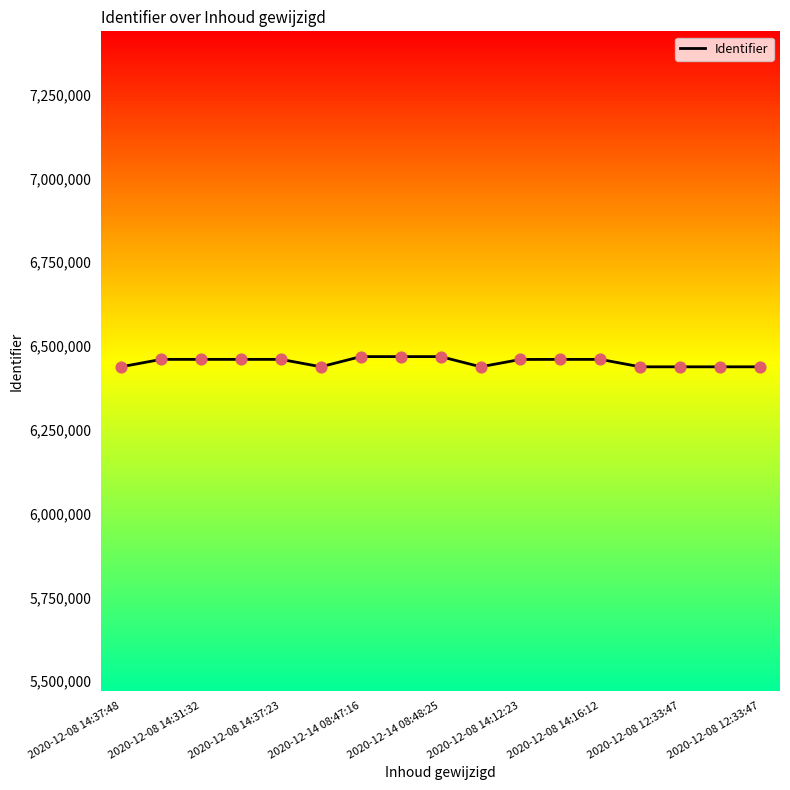

Which has a higher value, 2020-12-08 12:33:47 or 2020-12-08 14:31:32?

2020-12-08 14:31:32